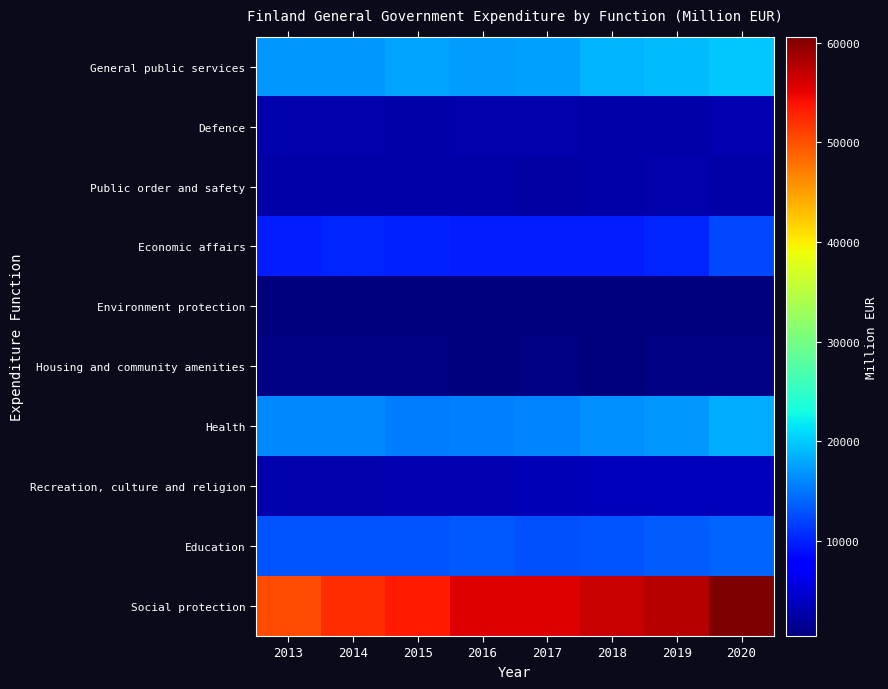

What is the spread (max minus min) of values at 2018?

56156